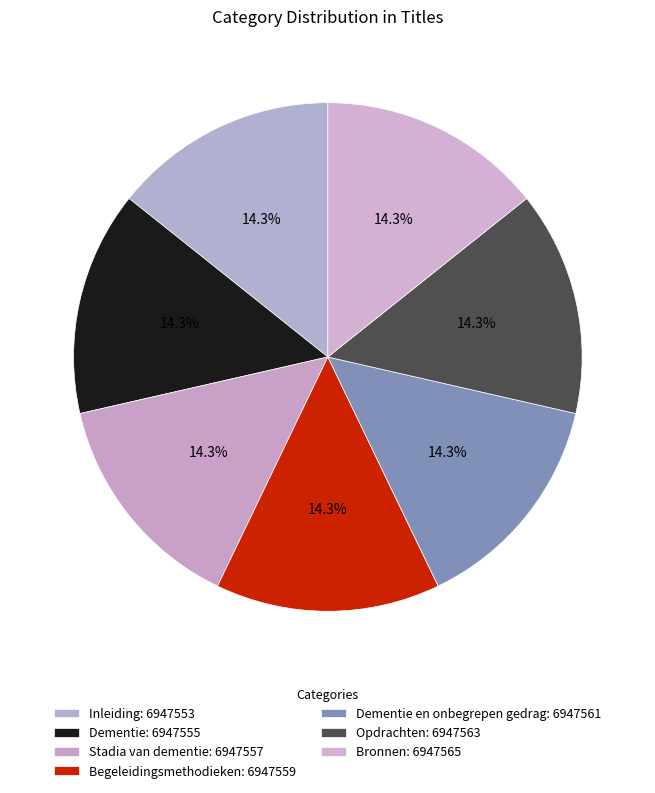

Which slice is the smallest?

Inleiding